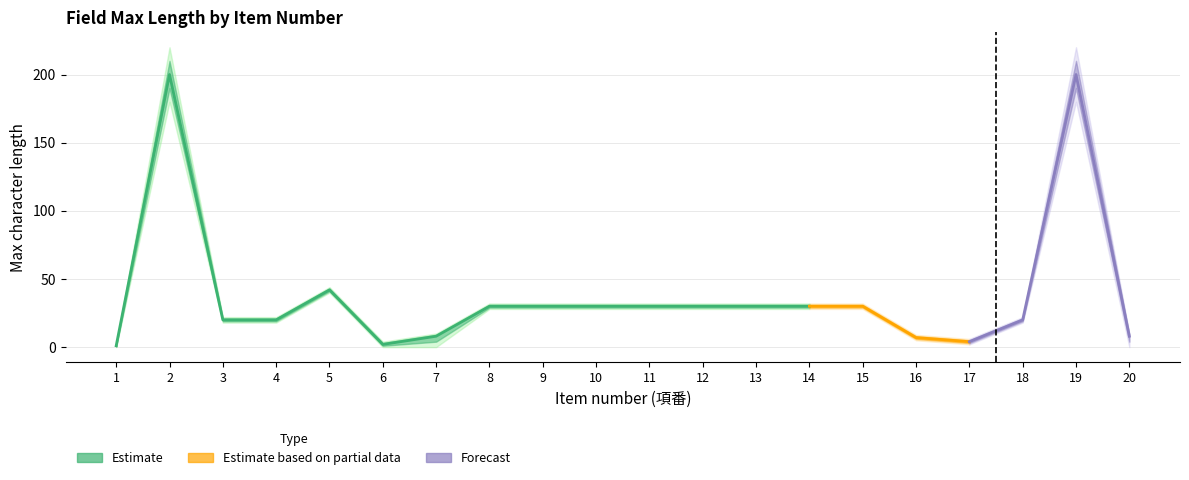

Is it true that max_chars_mid equals 20 at 3?

True